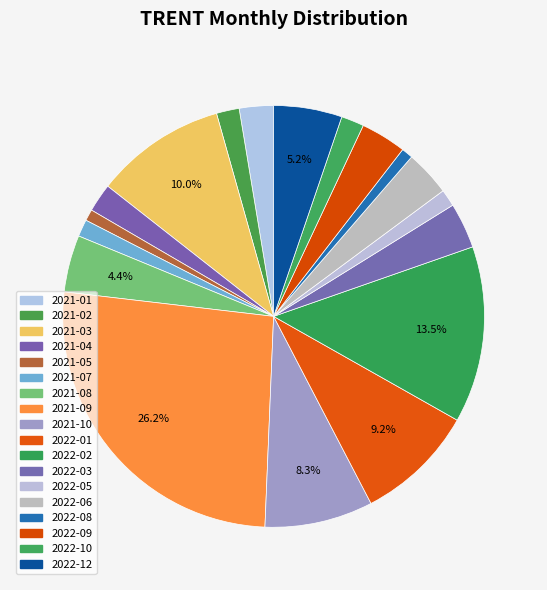

Is there a majority slice in this chart?

No